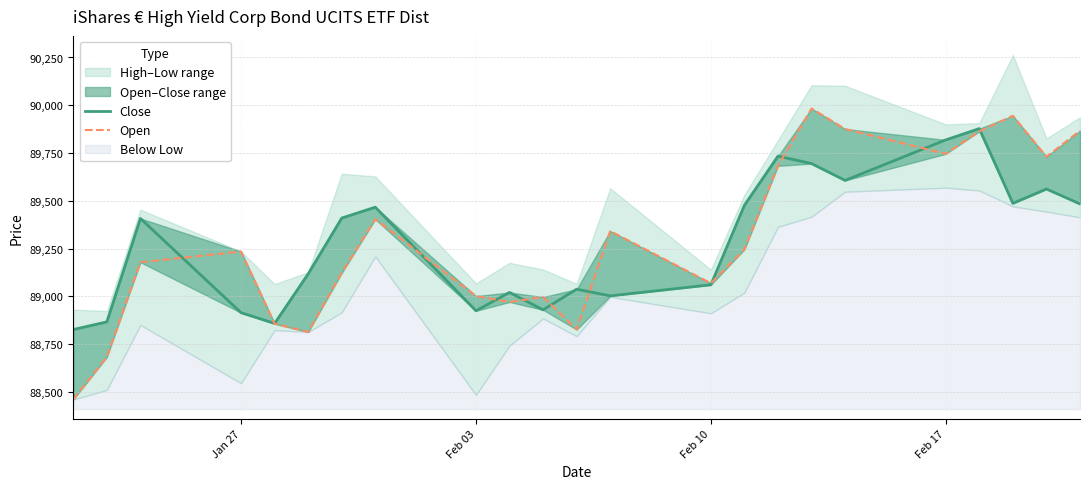

Which series has the largest total across all categories?

Open